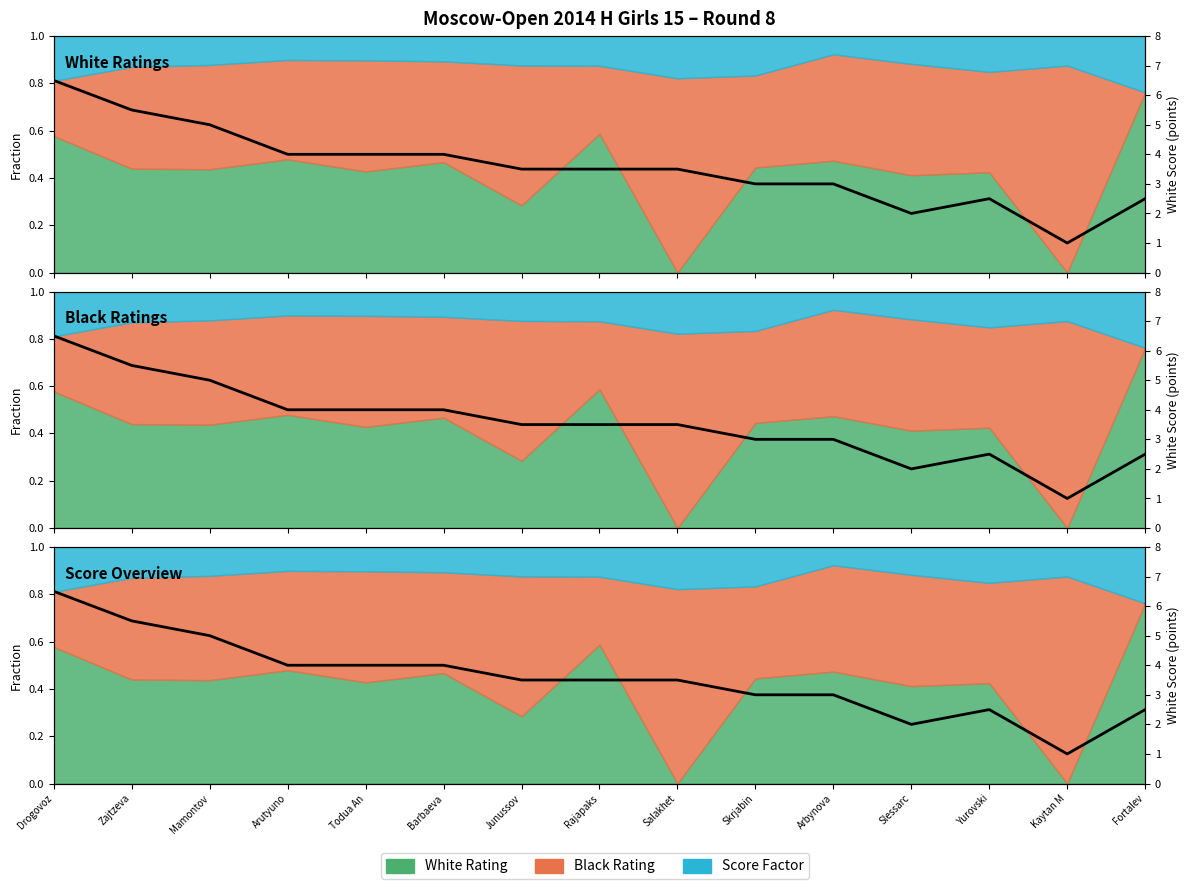

The value at Todua An is 5.8. True or false?

False